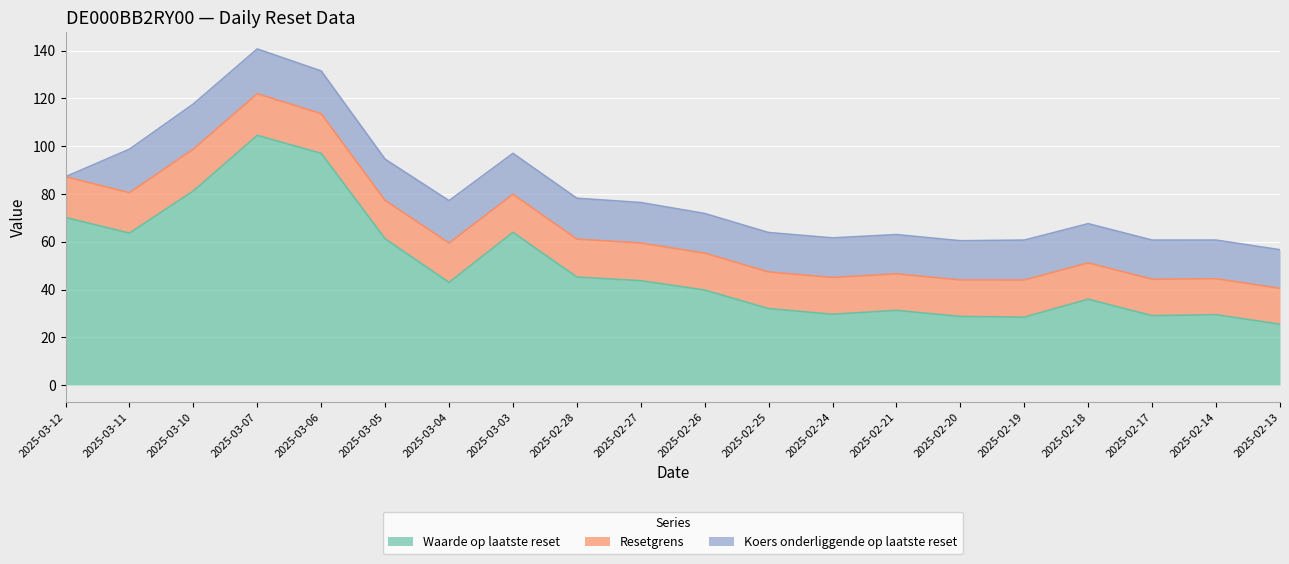

At which label is Koers onderliggende op laatste reset closest to 9?

2025-02-13